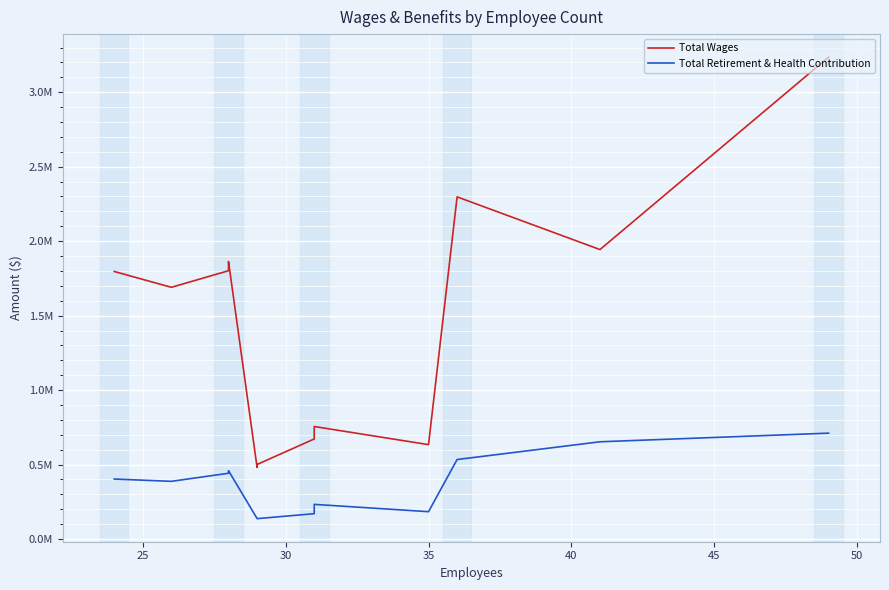

Reading left to right, extract all data points from this chart.

Total Wages: 1796546	1690190	1801515	1863102	480917	500826	672092	755587	634037	2297370	1943620	3235123
Total Retirement & Health Contribution: 403066	387658	441840	459068	138070	137149	170502	233017	183894	534066	653169	711176